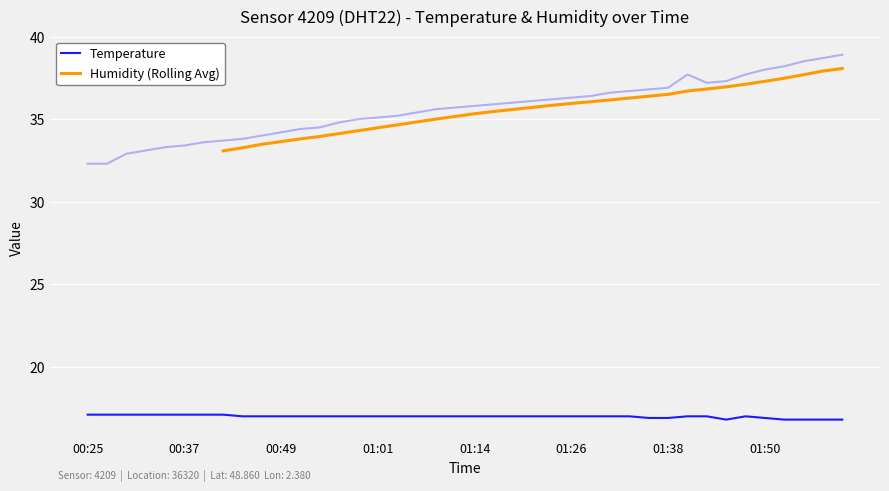

True or false: Humidity and Temperature cross at least once.

False